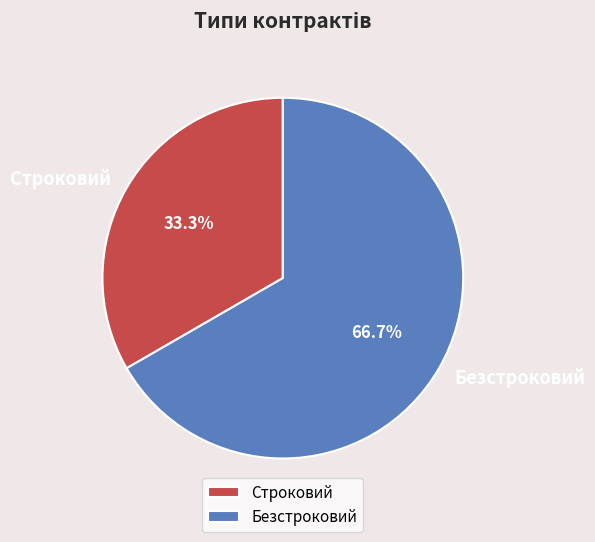

Does Строковий account for over 50% of the chart?

No